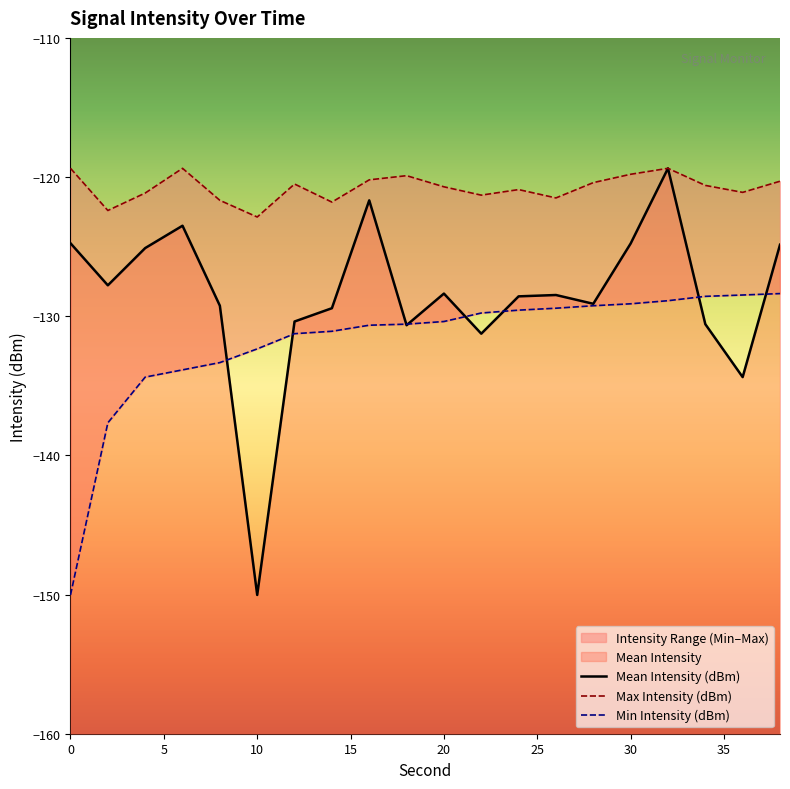

What is the spread (max minus min) of values at 36?

13.3